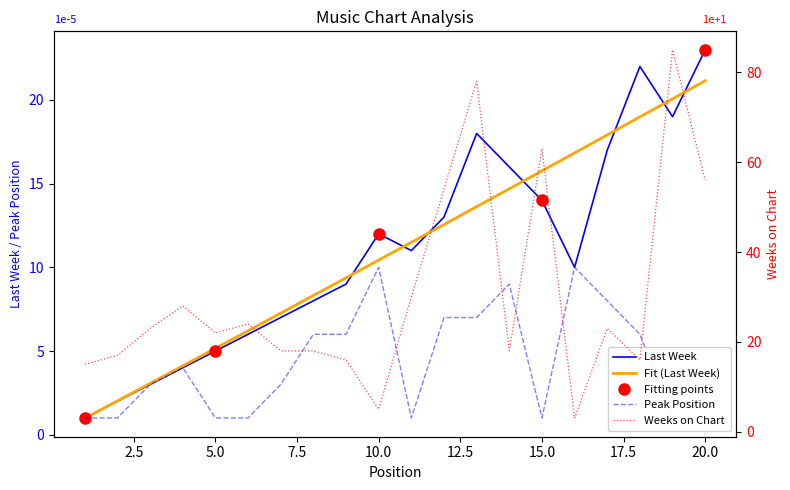

Does the chart have visible grid lines?

No